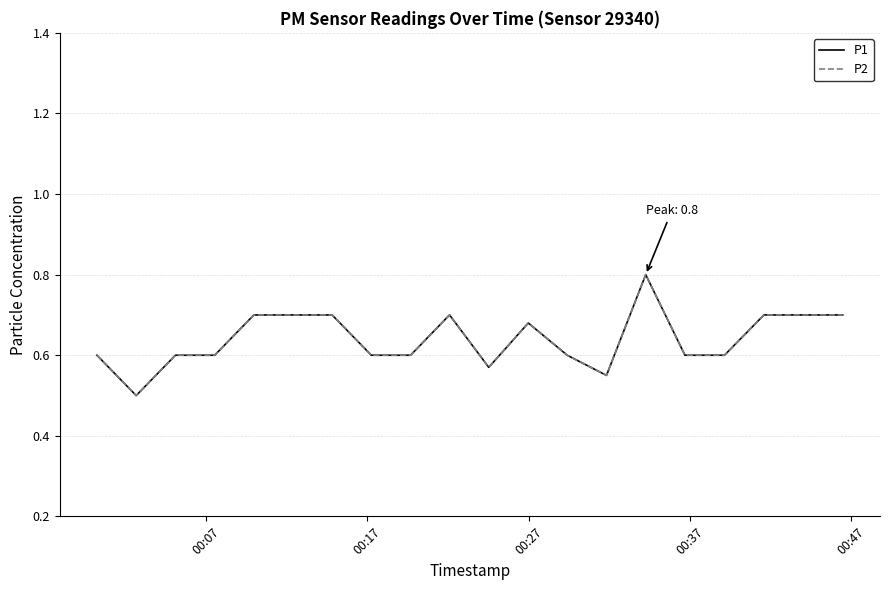

At which label is P1 closest to 0?

00:17